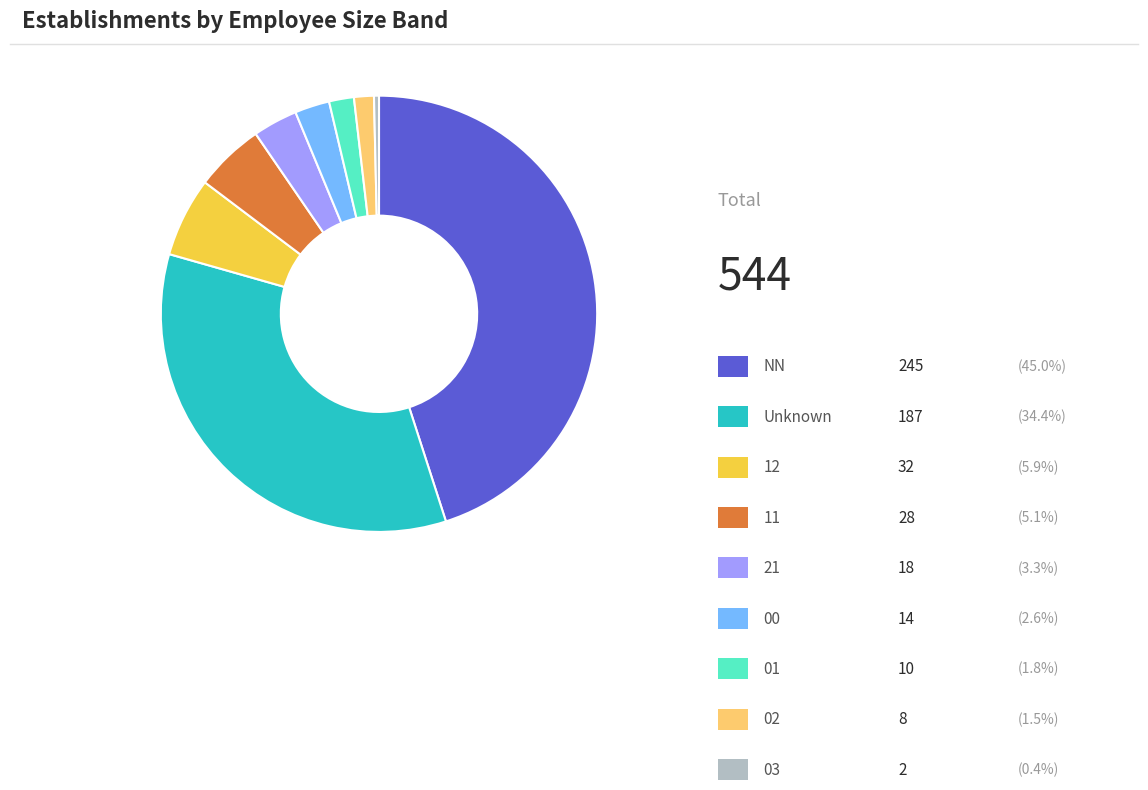

Is there any slice that represents more than half of the pie?

No